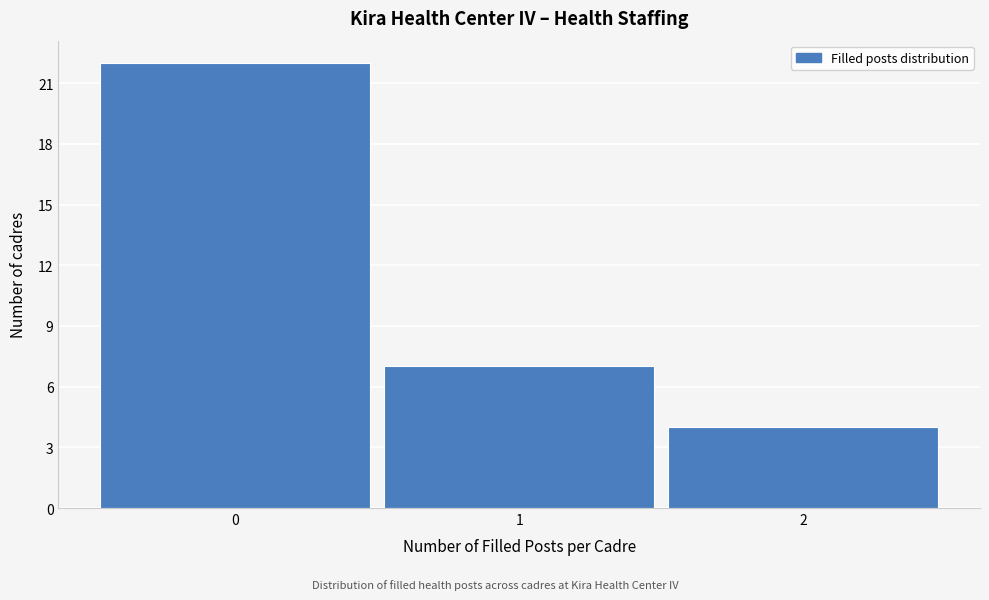

How tall is the bar that spans 0.5 to 1.5 on the x-axis? The values are not printed on the chart, so give them approximately, as read against the axis.

7